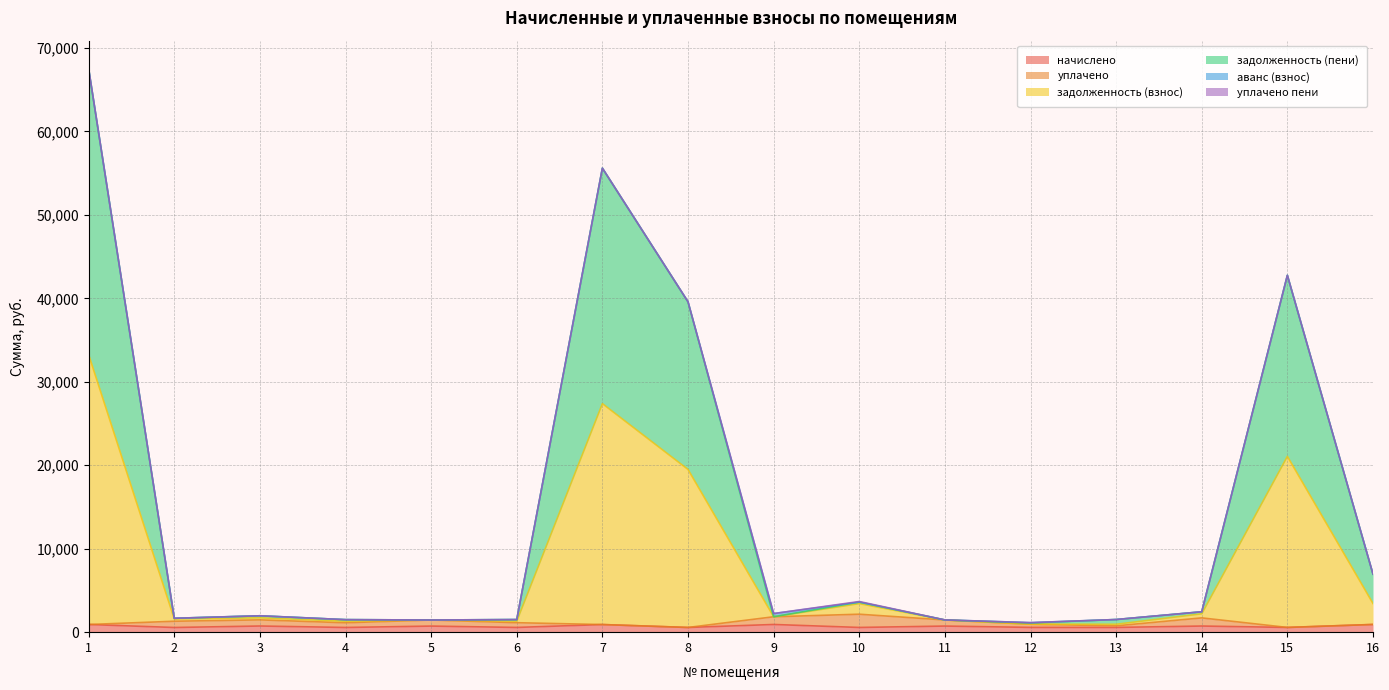

What is the difference between the maximum and second lowest values in the начислено series?

359.3